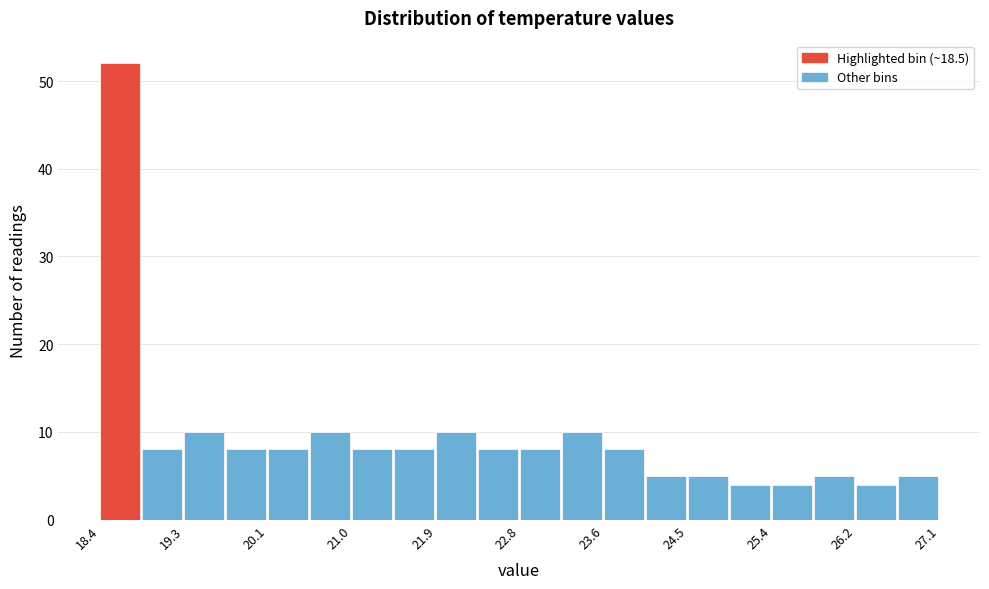

Reading left to right, list every bar in this chart as the range it spans on the x-axis followed by its height. Neither the bar edges nor the heights are printed on the chart, so give them approximately, as read against the axes.

18.4 to 18.8: 52
18.8 to 19.3: 8
19.3 to 19.7: 10
19.7 to 20.1: 8
20.1 to 20.6: 8
20.6 to 21.0: 10
21.0 to 21.4: 8
21.4 to 21.9: 8
21.9 to 22.3: 10
22.3 to 22.8: 8
22.8 to 23.2: 8
23.2 to 23.6: 10
23.6 to 24.1: 8
24.1 to 24.5: 5
24.5 to 24.9: 5
24.9 to 25.4: 4
25.4 to 25.8: 4
25.8 to 26.2: 5
26.2 to 26.7: 4
26.7 to 27.1: 5